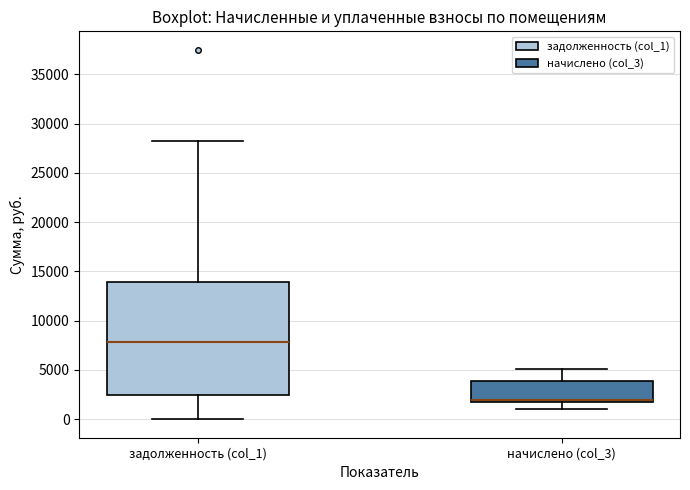

Which box is the tallest, from its lower edge to its upper edge?

задолженность (col_1)